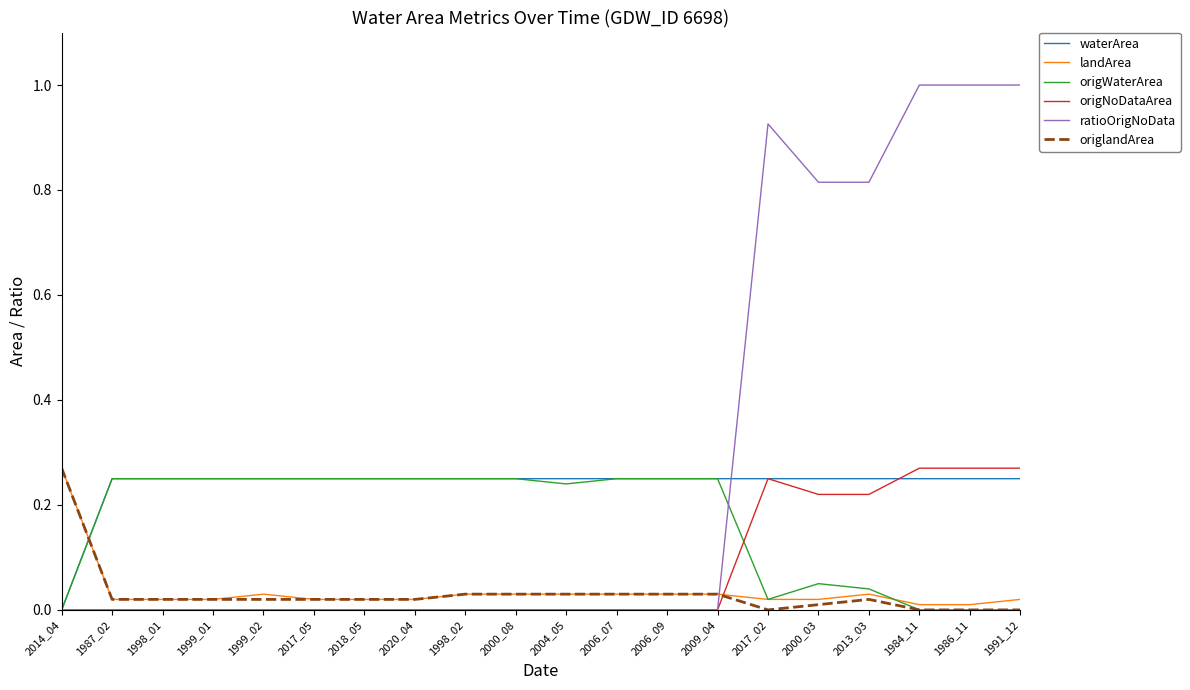

Which series ends up on top after the final intersection of origNoDataArea and landArea?

origNoDataArea